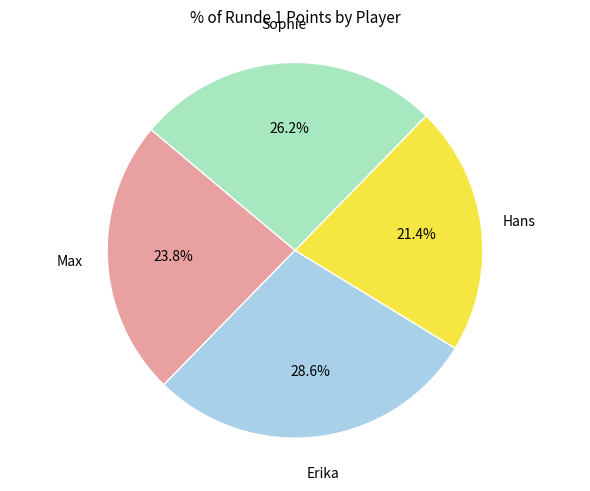

Does any single category account for the majority?

No